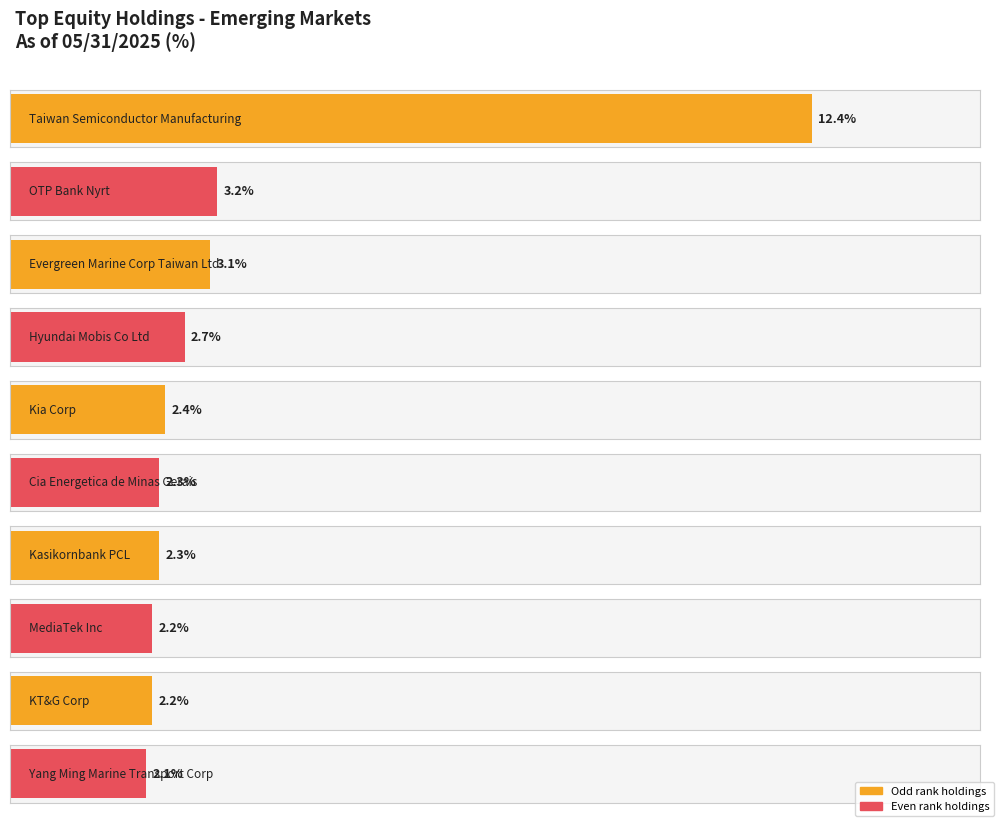

Rank the categories by value from highest to lowest.

Taiwan Semiconductor Manufacturing Co Ltd, OTP Bank Nyrt, Evergreen Marine Corp Taiwan Ltd, Hyundai Mobis Co Ltd, Kia Corp, Cia Energetica de Minas Gerais, Kasikornbank PCL, MediaTek Inc, KT&G Corp, Yang Ming Marine Transport Corp